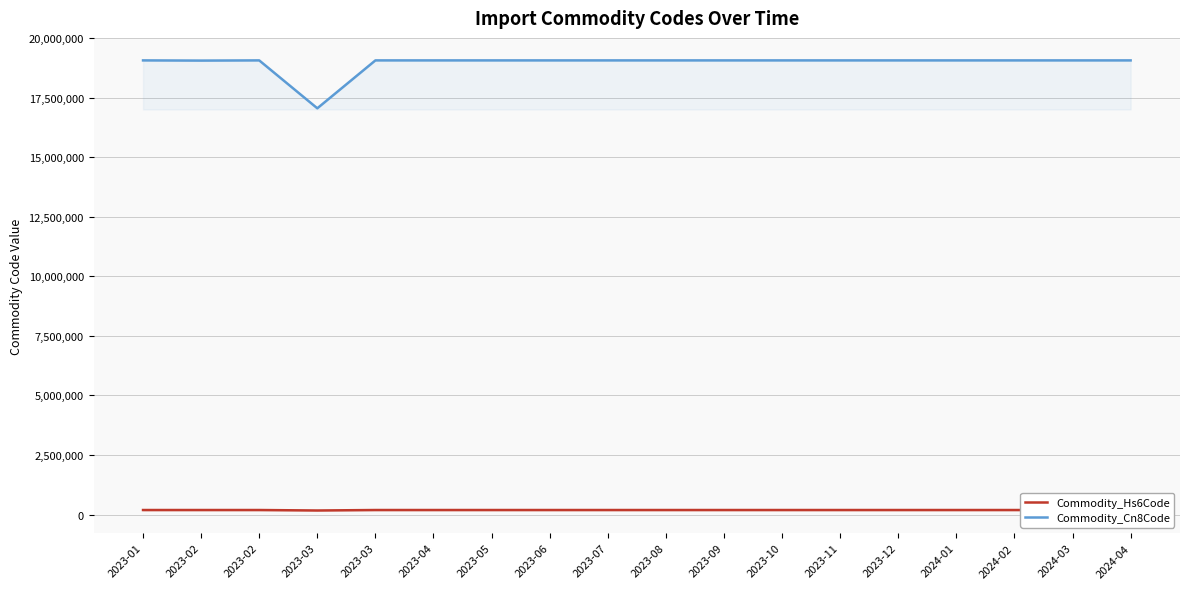

What is the average value of the Commodity_Cn8Code series?

18946966